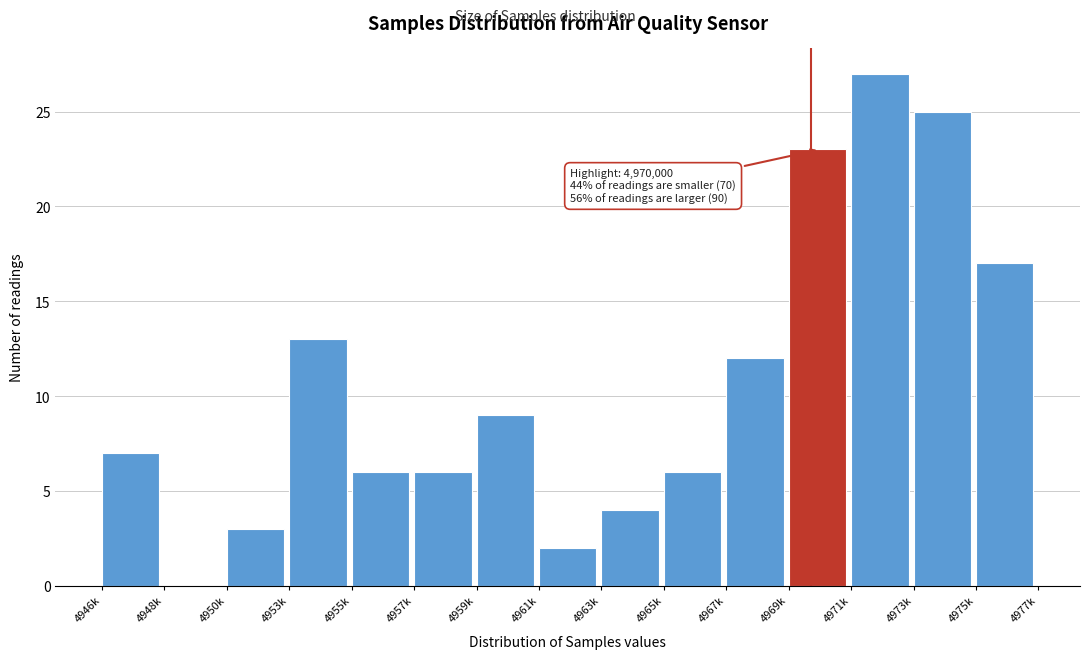

Reading left to right, list all the values displayed in this chart.

4946k=7	4948k=0	4950k=3	4953k=13	4955k=6	4957k=6	4959k=9	4961k=2	4963k=4	4965k=6	4967k=12	4969k=23	4971k=27	4973k=25	4975k=17